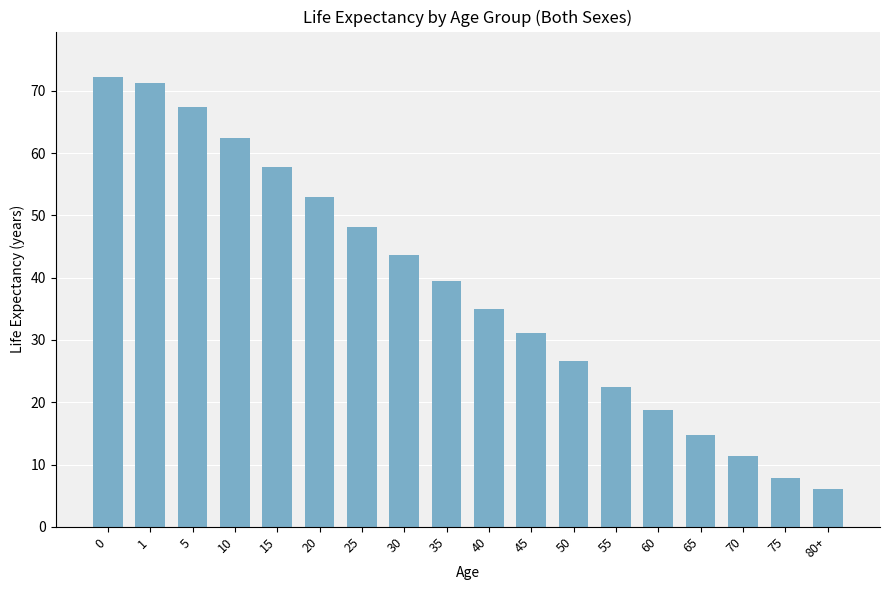

True or false: the data shows 110.9 at 0.

False